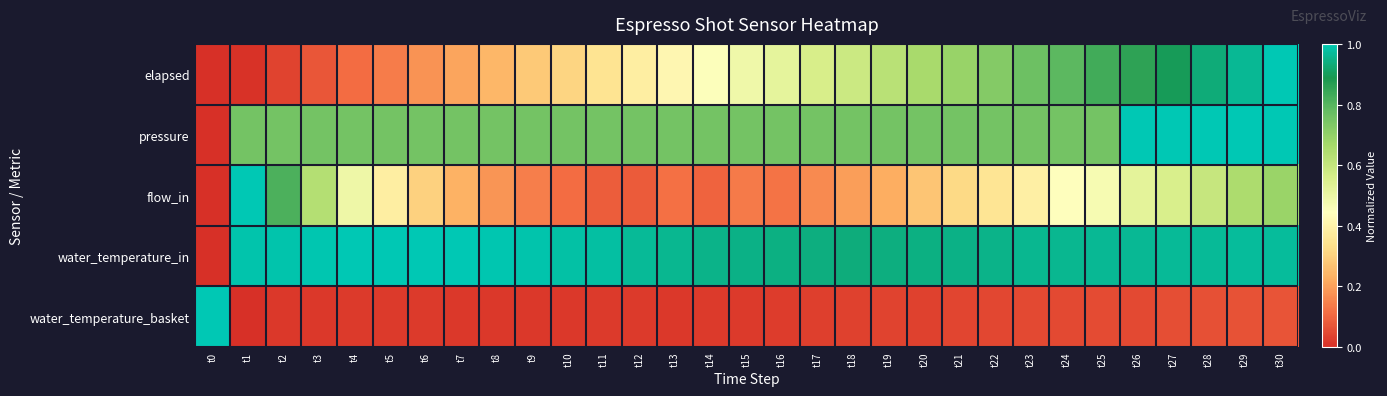

At which category is the sum across all series the highest?

t30